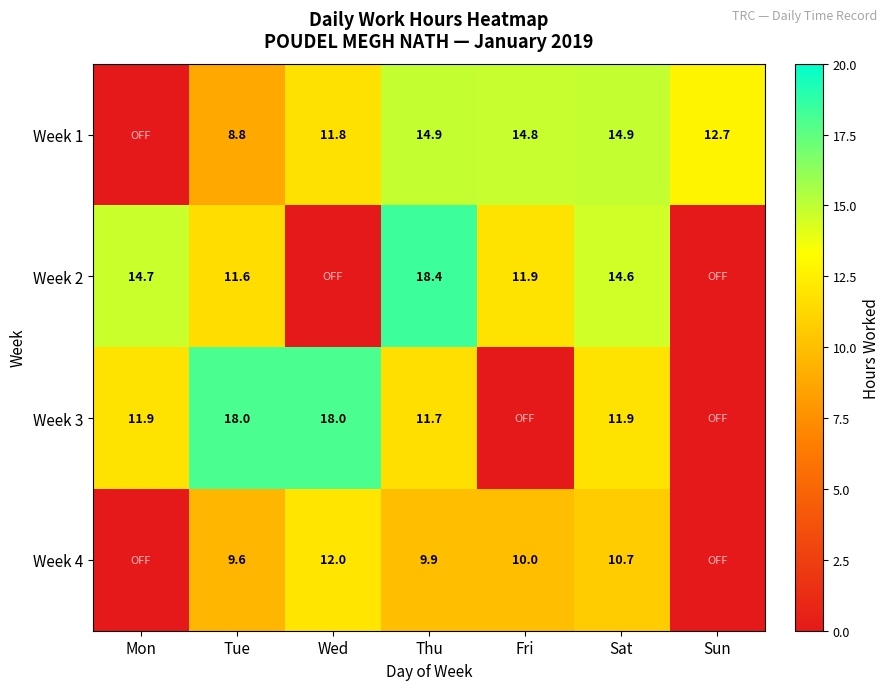

The Week 3 series shows 19.7 at Mon. True or false?

False